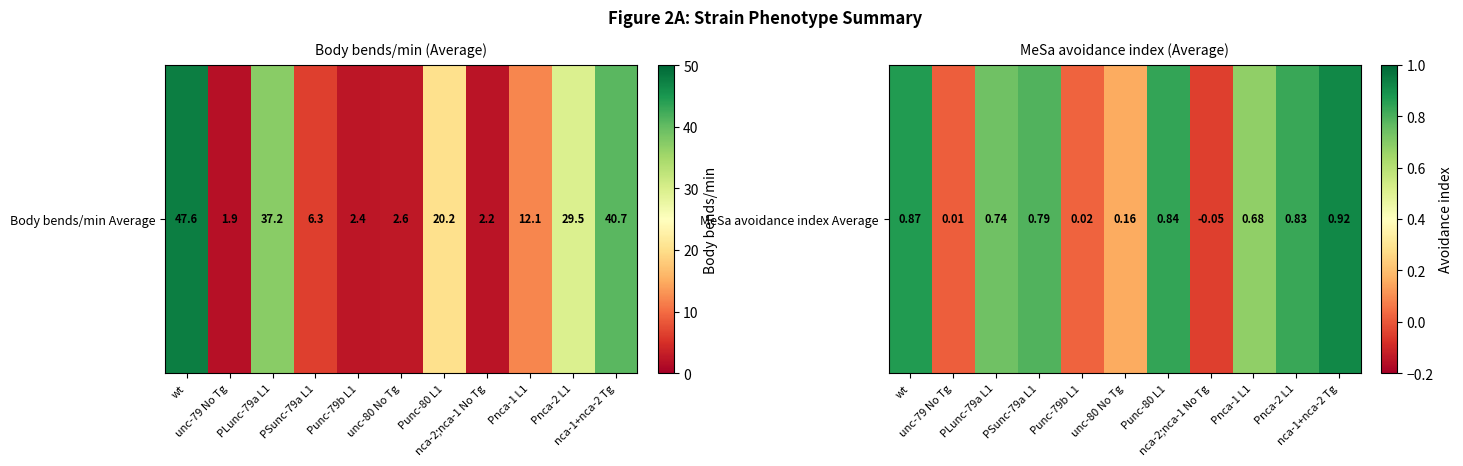

Where is the data nearest to the value 0?

unc-79 No Tg